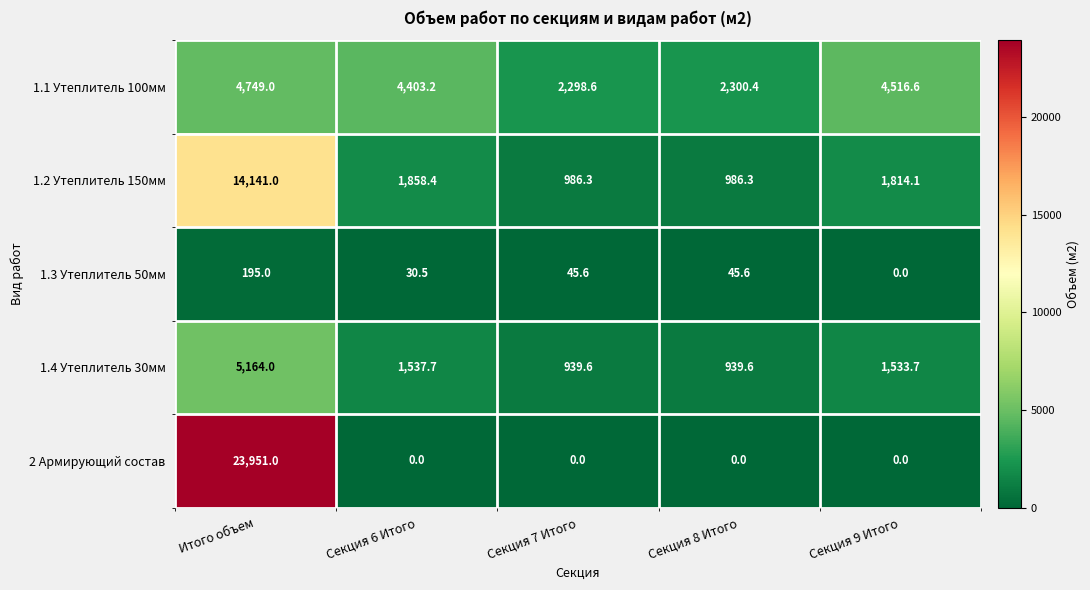

Reading left to right, transcribe all the data shown in this chart.

1.1 Утеплитель 100мм: Итого объем=4749.0	Секция 6 Итого=4403.2	Секция 7 Итого=2298.6	Секция 8 Итого=2300.4	Секция 9 Итого=4516.6
1.2 Утеплитель 150мм: Итого объем=14141.0	Секция 6 Итого=1858.4	Секция 7 Итого=986.3	Секция 8 Итого=986.3	Секция 9 Итого=1814.1
1.3 Утеплитель 50мм: Итого объем=195.0	Секция 6 Итого=30.5	Секция 7 Итого=45.6	Секция 8 Итого=45.6	Секция 9 Итого=0.0
1.4 Утеплитель 30мм: Итого объем=5164.0	Секция 6 Итого=1537.7	Секция 7 Итого=939.6	Секция 8 Итого=939.6	Секция 9 Итого=1533.7
2 Армирующий состав: Итого объем=23951.0	Секция 6 Итого=0.0	Секция 7 Итого=0.0	Секция 8 Итого=0.0	Секция 9 Итого=0.0